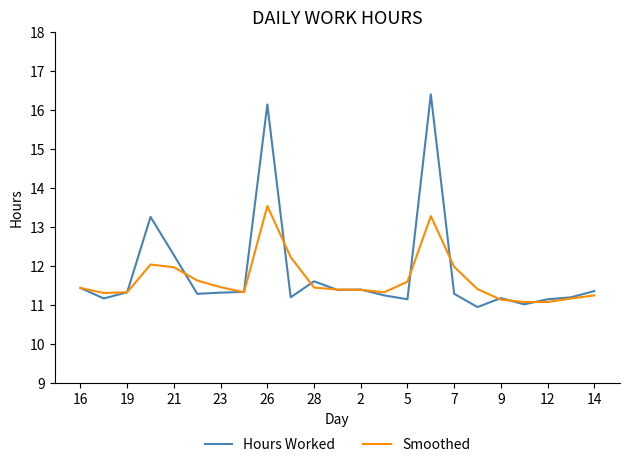

True or false: Hours Worked has more than 2 interior local peaks.

True